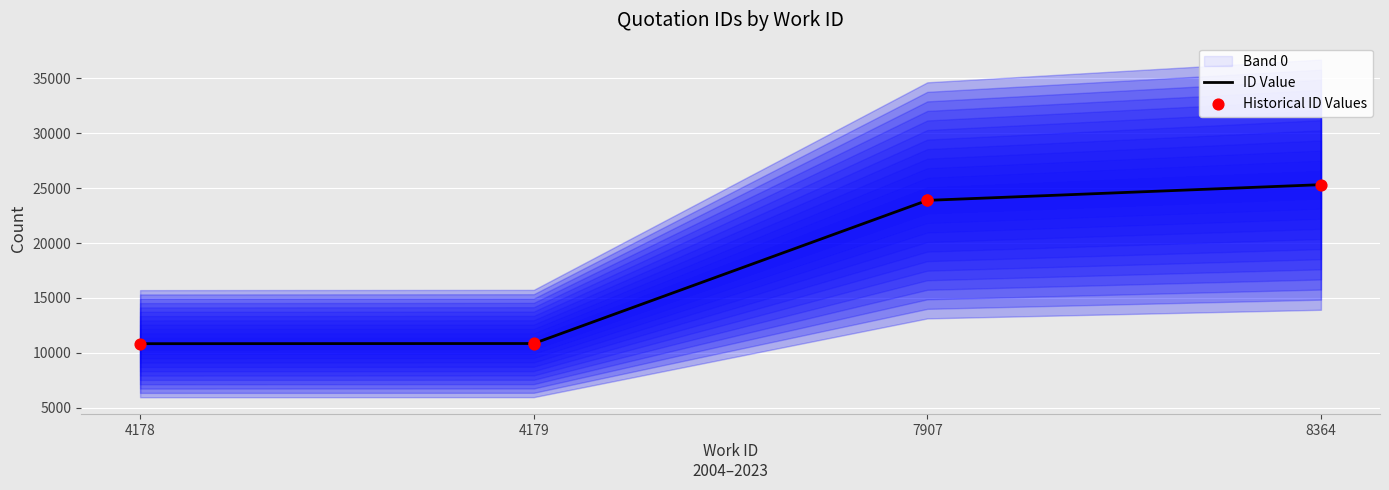

What is the change in value from 4179 to 8364?

+14482